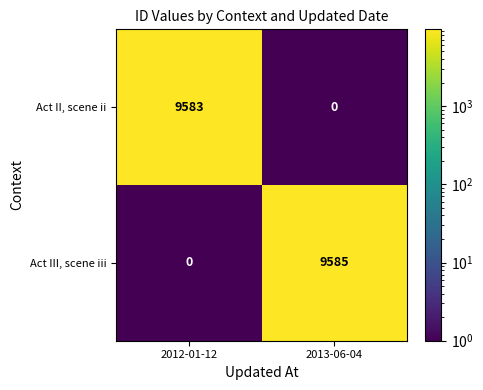

What is the difference between the maximum and minimum values in the Act III, scene iii series?

9585